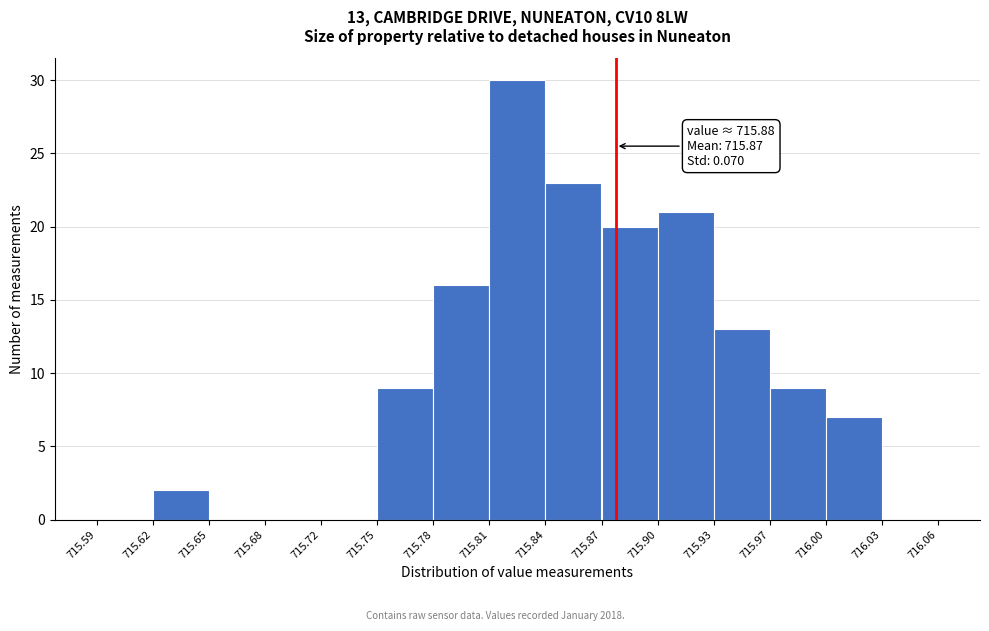

Over which range of the x-axis is the bar tallest?

715.81 to 715.84